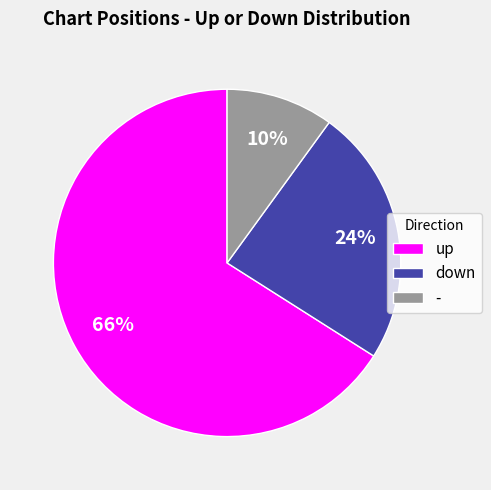

Count the number of slices in the pie.

3